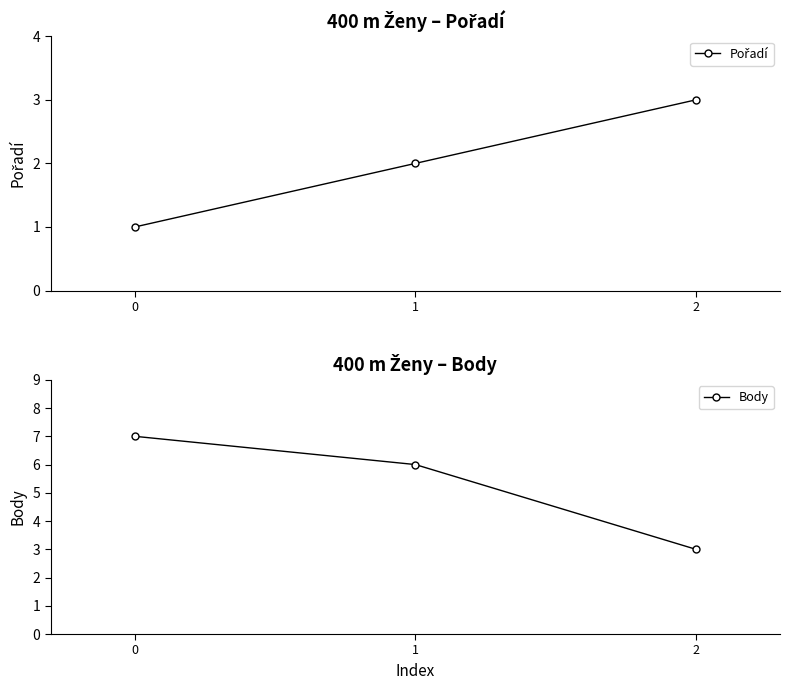

How many categories are shown in the chart?

3